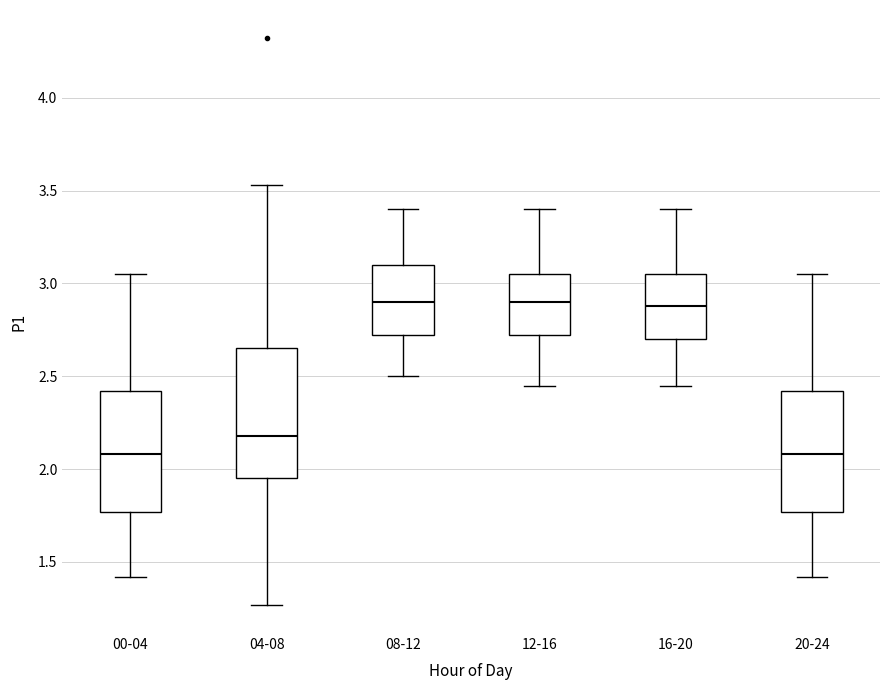

Reading left to right, read every box against the y-axis: the position of its median line, the range the box covers, and the ends of its whiskers. The values are not printed on the chart, so give them approximately, as read against the axis.

00-04: median 2.10, box 1.75 to 2.40, whiskers 1.40 to 3.05
04-08: median 2.20, box 1.95 to 2.65, whiskers 1.25 to 3.55
08-12: median 2.90, box 2.70 to 3.10, whiskers 2.50 to 3.40
12-16: median 2.90, box 2.70 to 3.05, whiskers 2.45 to 3.40
16-20: median 2.90, box 2.70 to 3.05, whiskers 2.45 to 3.40
20-24: median 2.10, box 1.75 to 2.40, whiskers 1.40 to 3.05